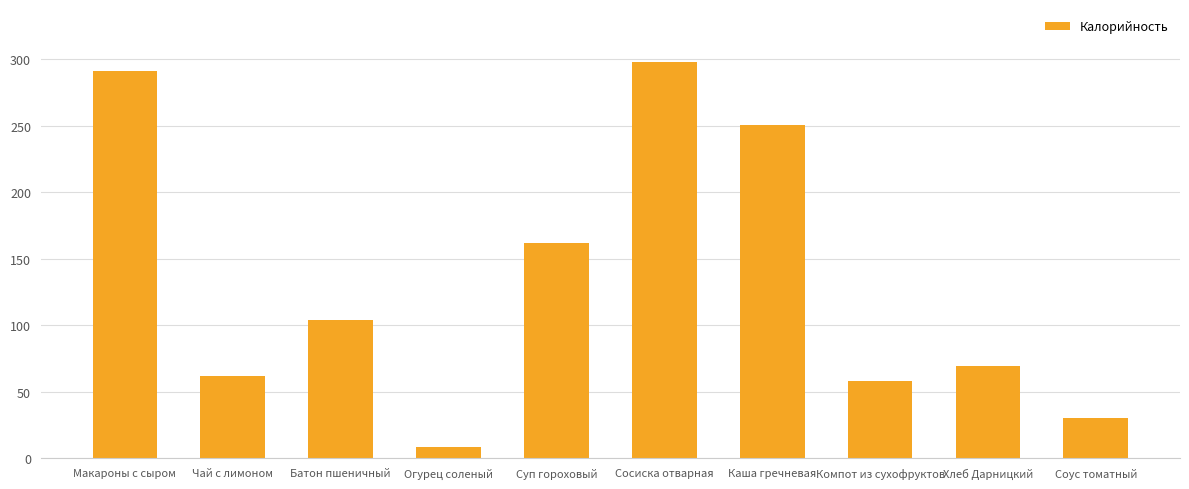

What is the sum of the values at Огурец соленый and Чай с лимоном?

70